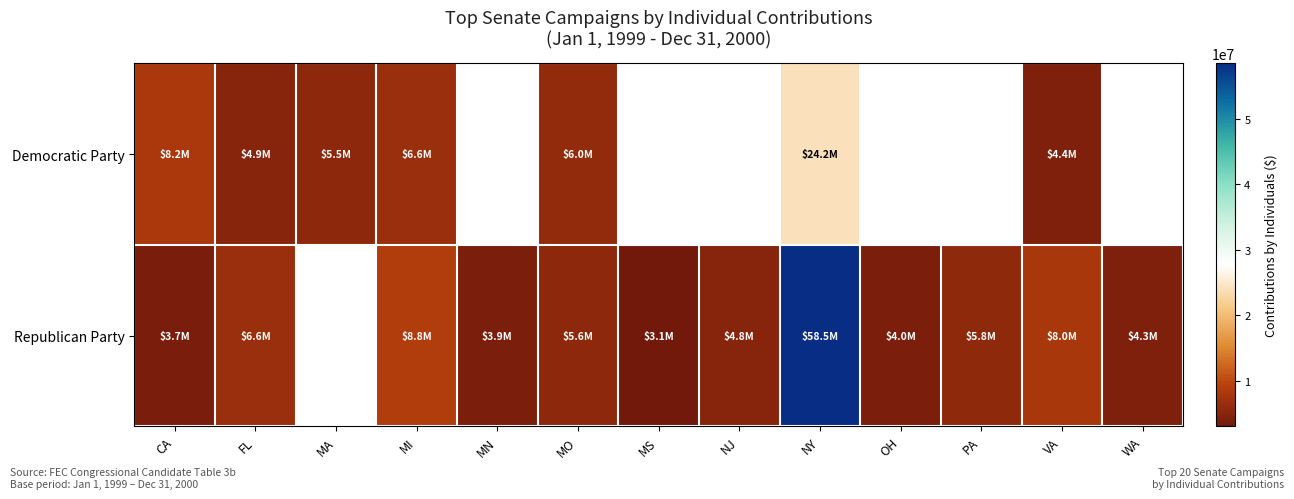

At which label does row_1 first exceed 4261884?

FL